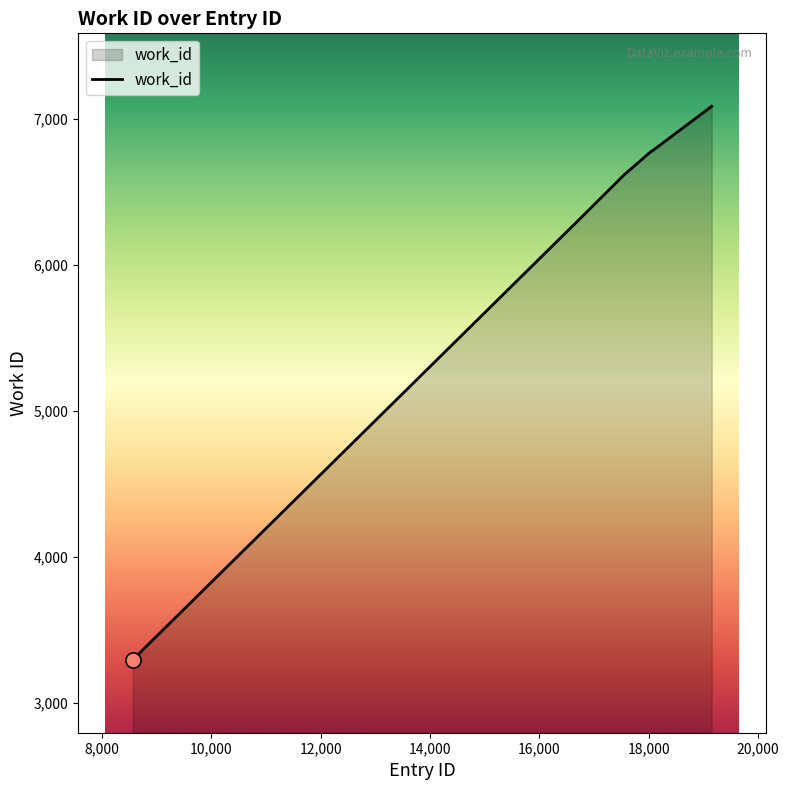

What is the smallest value displayed?

3297